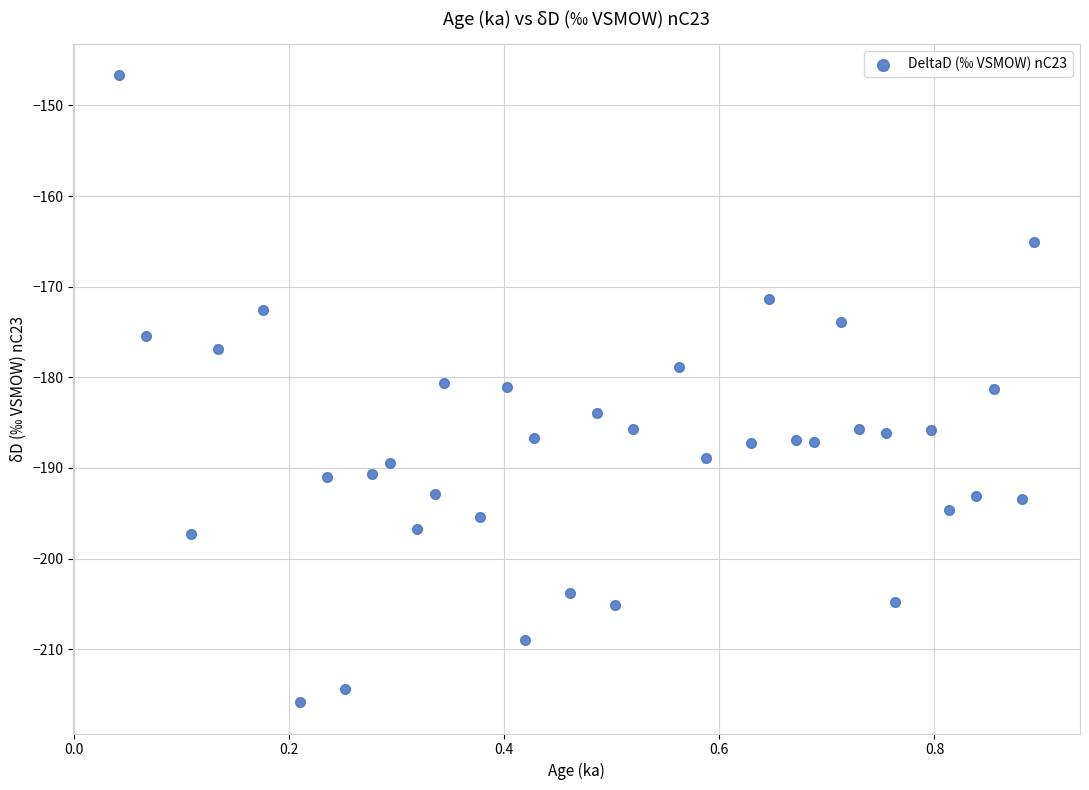

What is the range of Y values (max minus min)?

69.1